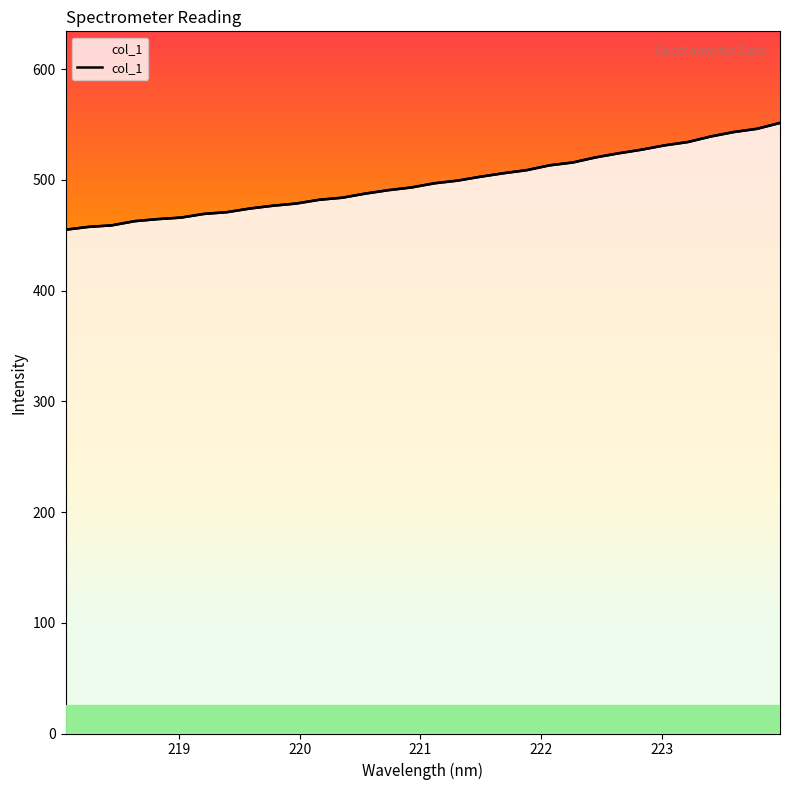

How many lines are shown in the chart?

1